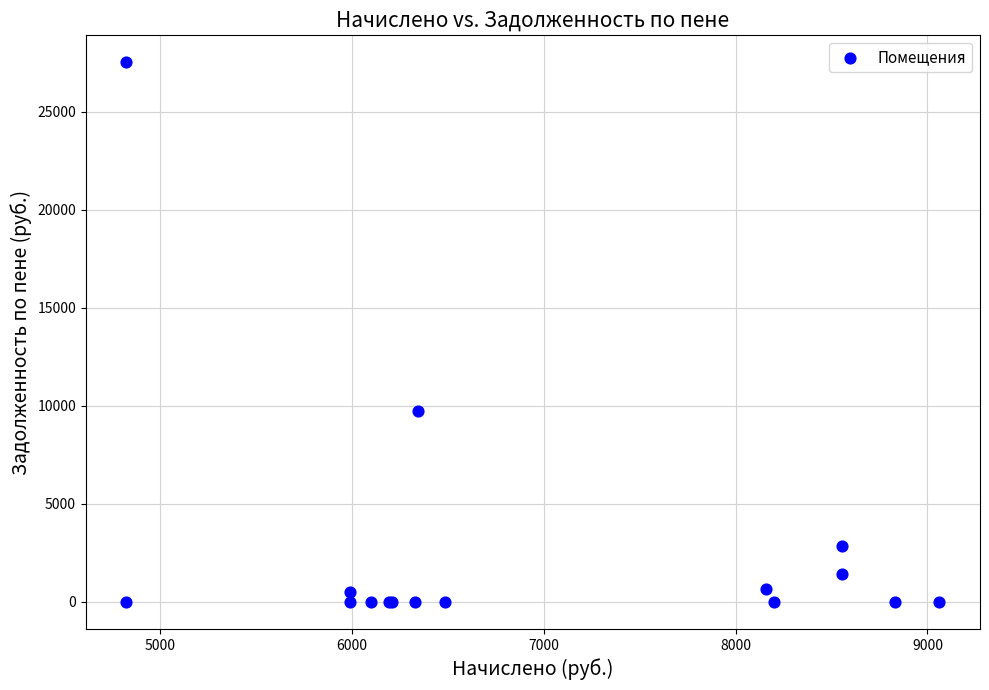

What Y value in the scatter plot is closest to 13759?

9755.1